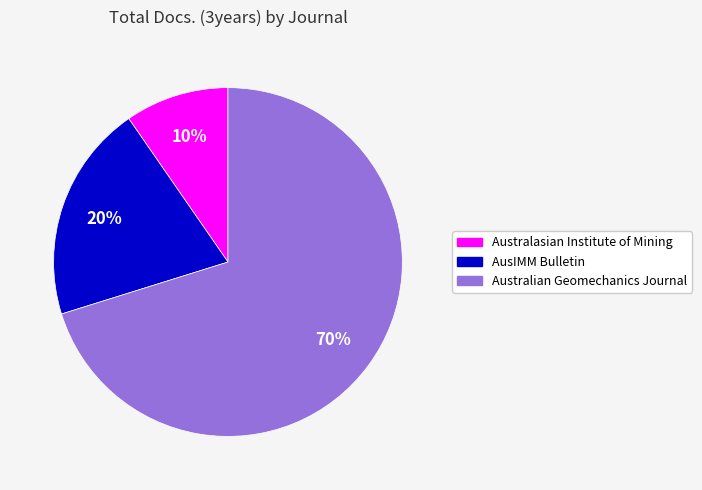

Is it true that AusIMM Bulletin is 20% of the pie?

True